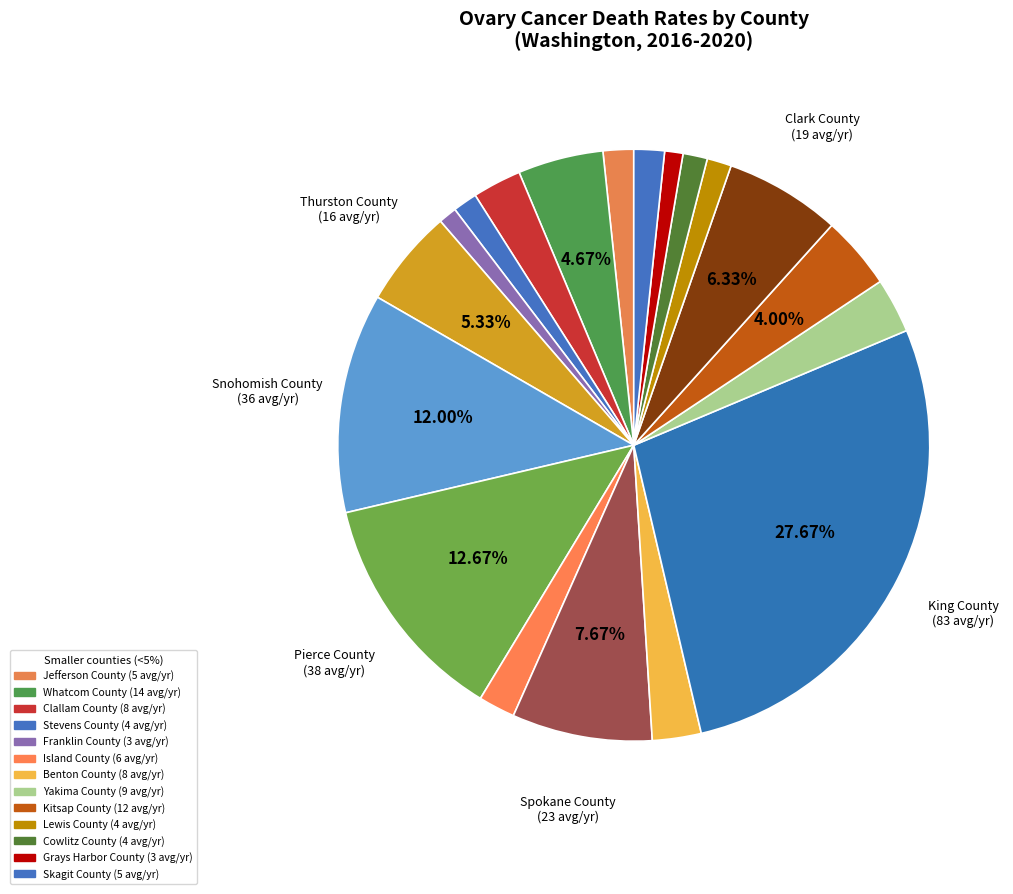

Which slice is the largest?

King County